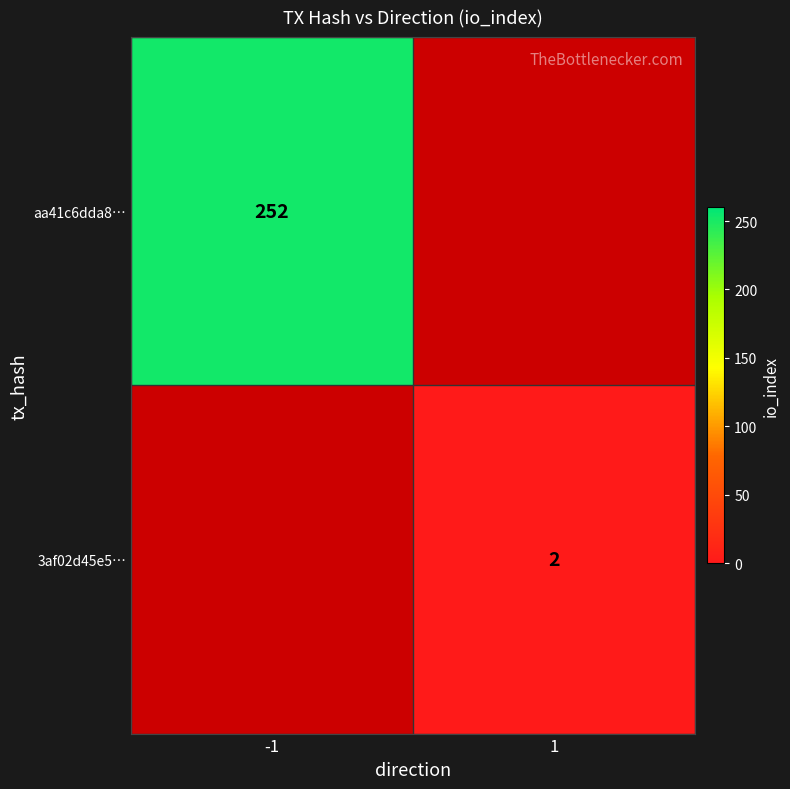

Is the value of aa41c6dda8… at -1 greater than the value of 3af02d45e5… at 1?

Yes